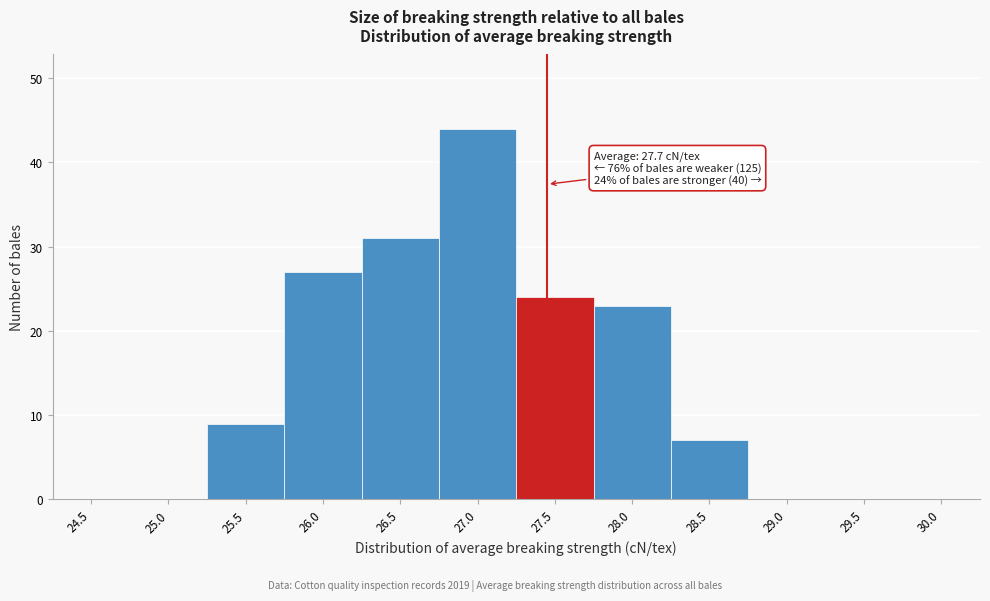

Reading left to right, list all the values displayed in this chart.

24.5=0	25.0=0	25.5=9	26.0=27	26.5=31	27.0=44	27.5=24	28.0=23	28.5=7	29.0=0	29.5=0	30.0=0